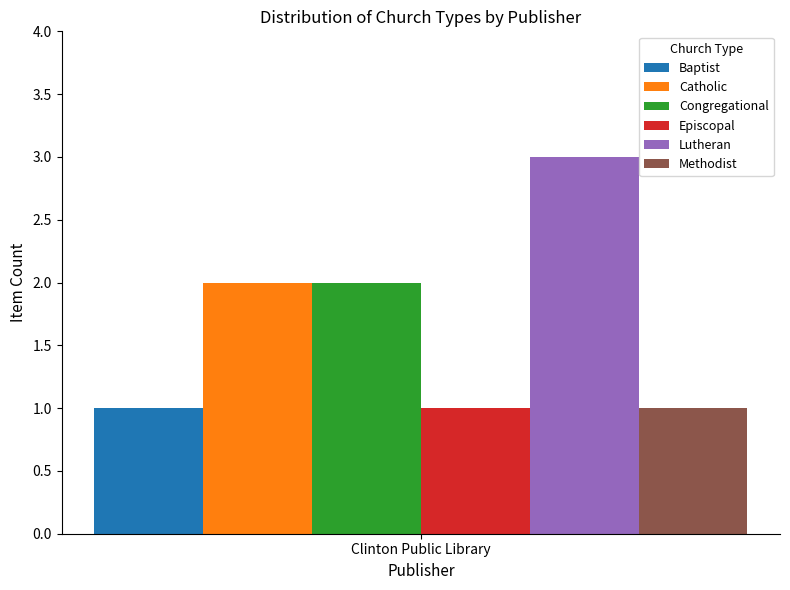

What is the greatest value displayed?

3